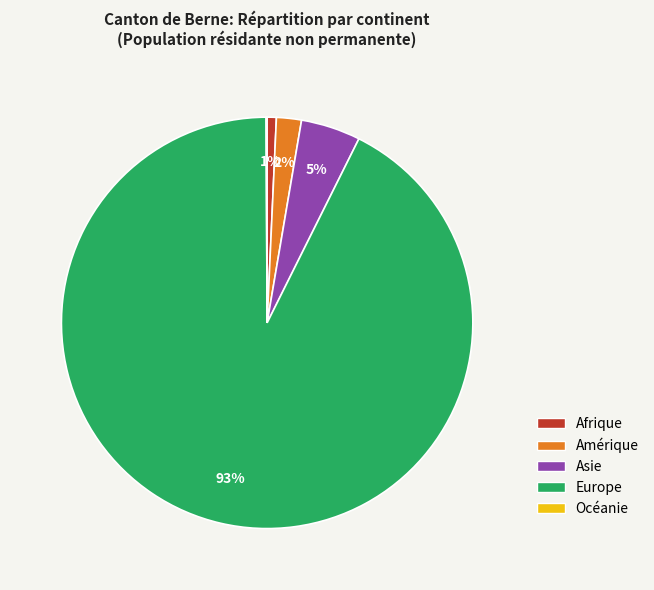

Is it true that Europe is 93% of the pie?

True